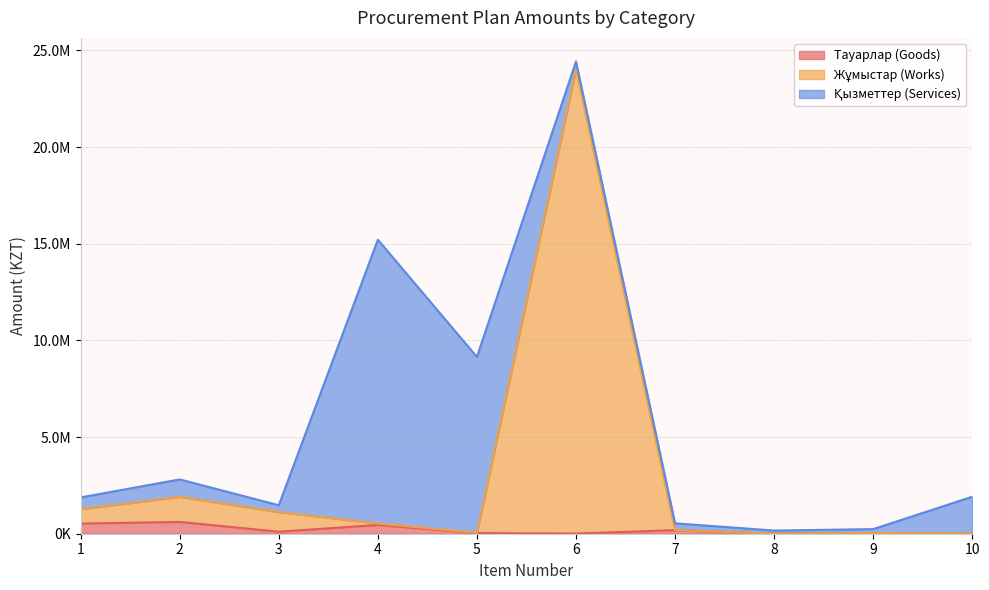

True or false: Жұмыстар (Works) has more than 2 points higher than both neighbors.

True